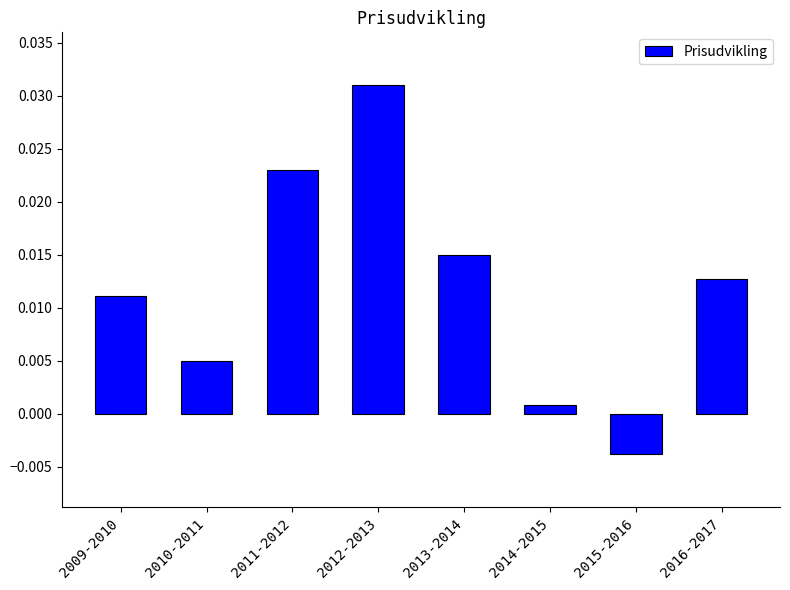

How many negative values are there?

1